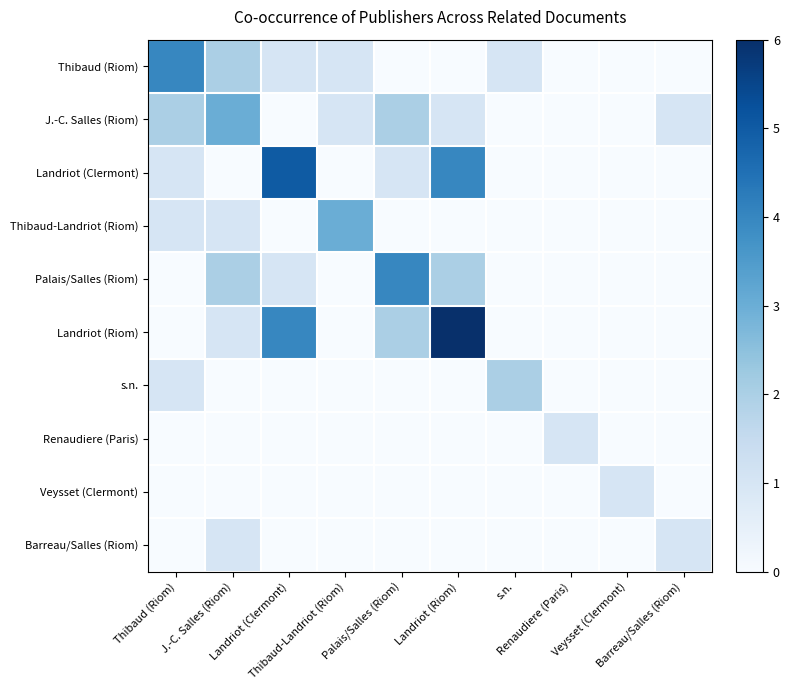

At how many categories does at least one series exceed 2?

6